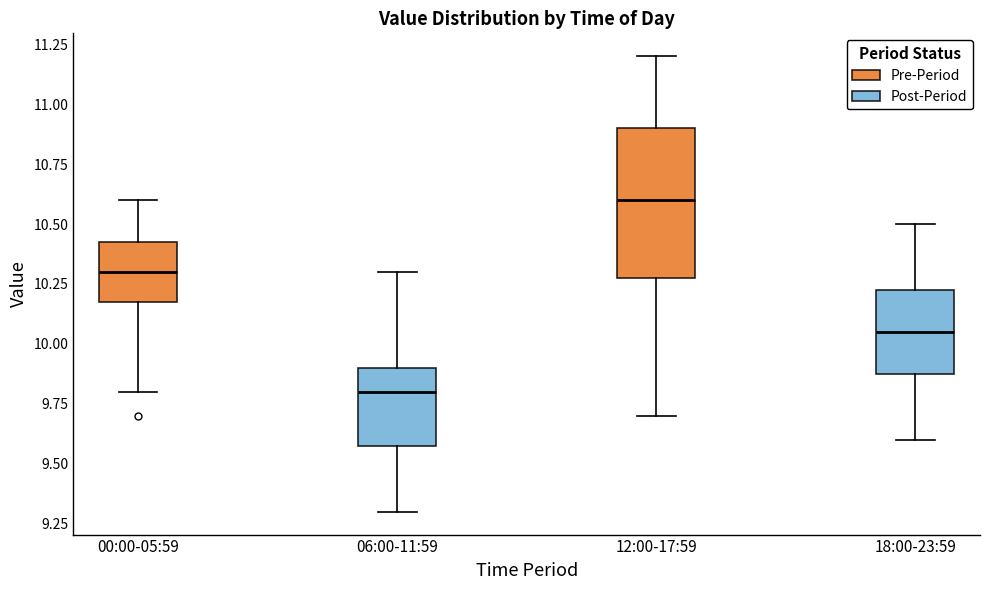

Reading left to right, read every box against the y-axis: the position of its median line, the range the box covers, and the ends of its whiskers. The values are not printed on the chart, so give them approximately, as read against the axis.

00:00-05:59: median 10.30, box 10.20 to 10.45, whiskers 9.80 to 10.60
06:00-11:59: median 9.80, box 9.60 to 9.90, whiskers 9.30 to 10.30
12:00-17:59: median 10.60, box 10.30 to 10.90, whiskers 9.70 to 11.20
18:00-23:59: median 10.05, box 9.90 to 10.25, whiskers 9.60 to 10.50